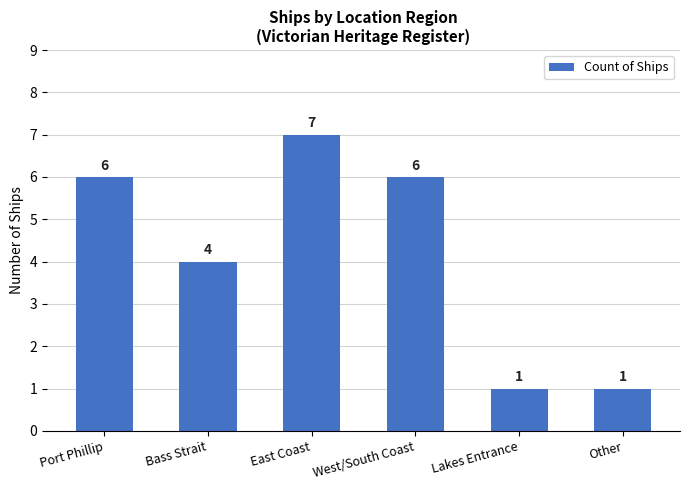

How many data points does each series have?

6